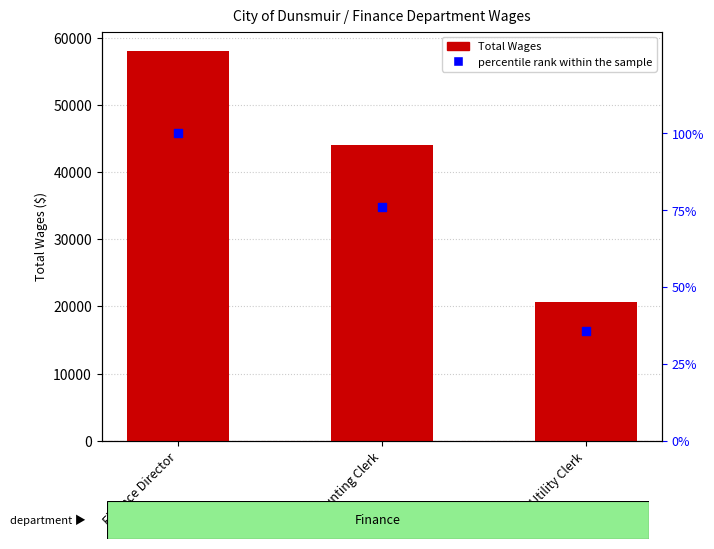

Which series has the largest total across all categories?

Total Wages